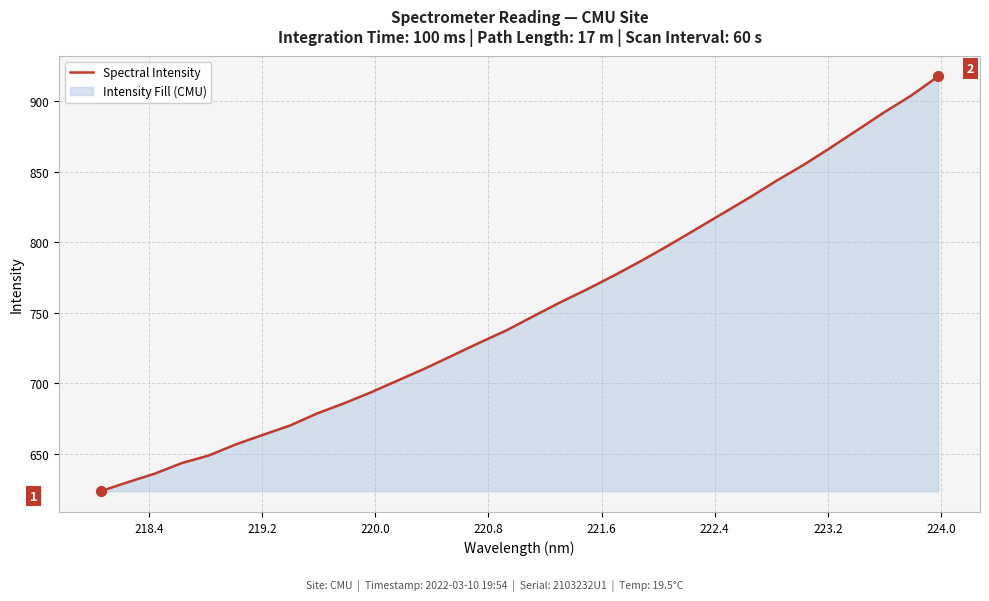

What is the smallest value displayed?

623.6